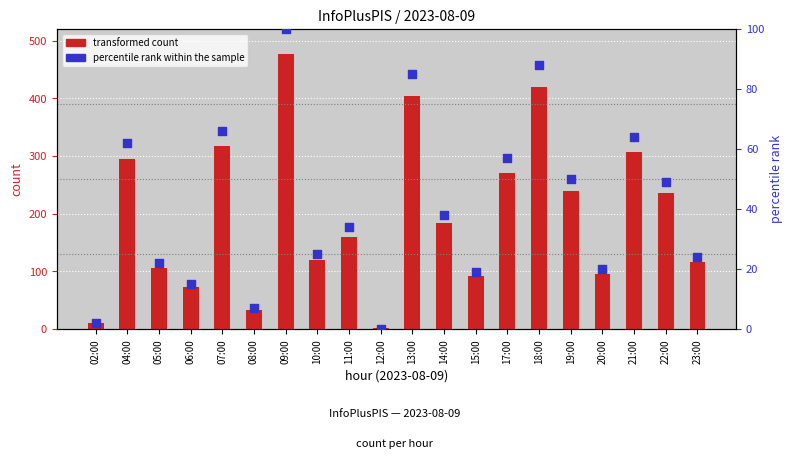

What are all the series names shown in the legend?

transformed count, percentile rank within the sample